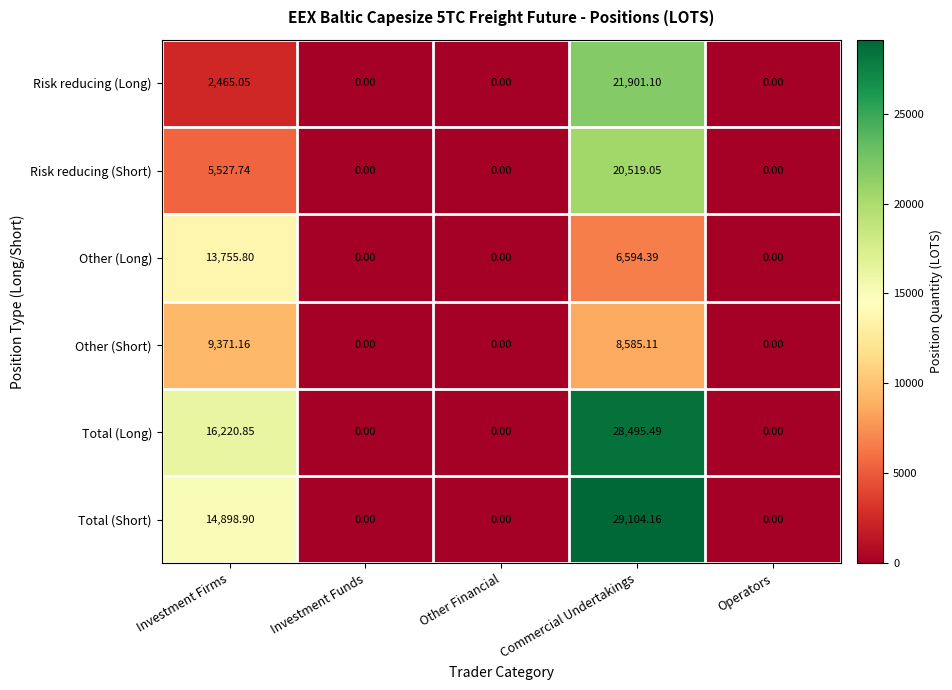

How many values in Other (Short) are above zero?

2